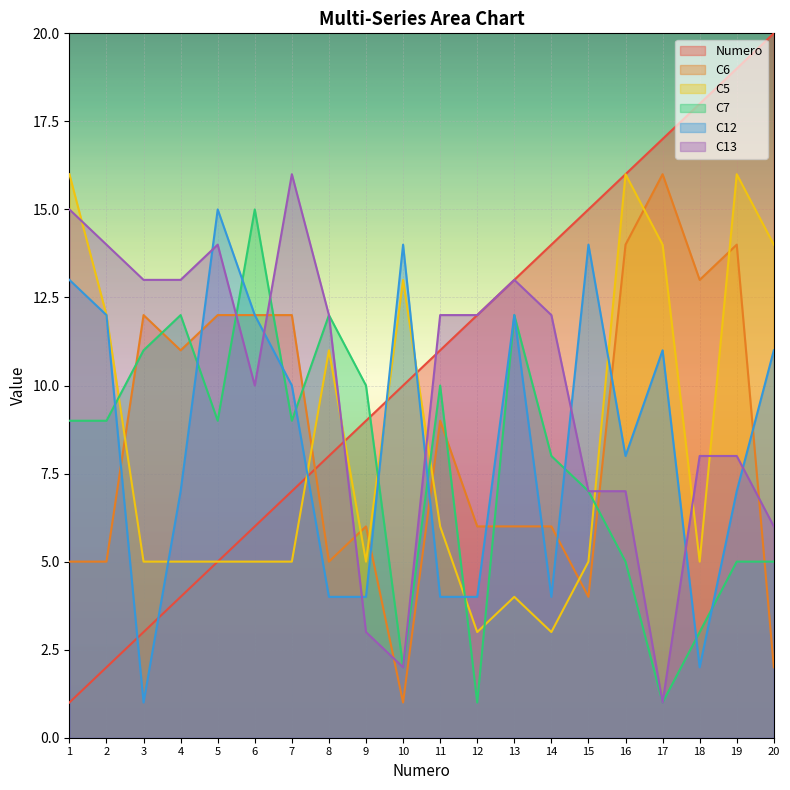

Does the chart display data point markers on the line(s)?

No